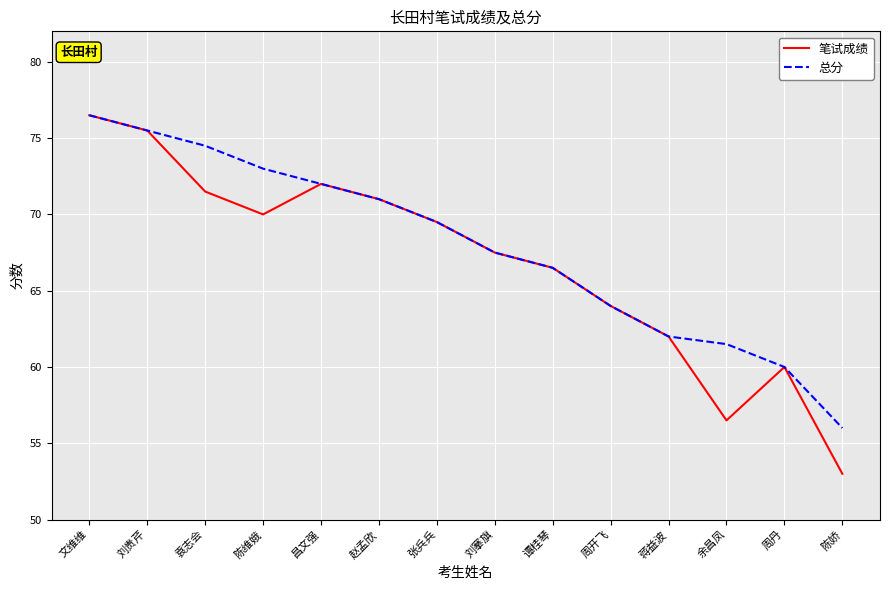

What is the sum of the 总分 values at 蒋益波 and 周开飞?

126.0